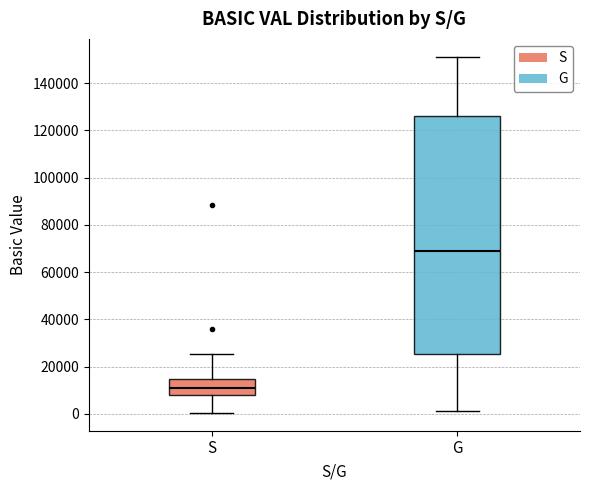

Reading left to right, transcribe this box plot: for each box, give where its median line is, the range the box spans, and where its two whiskers end, as read against the y-axis. The values are not printed on the chart, so give them approximately, as read against the axis.

S: median 10000, box 8000 to 14000, whiskers 0 to 26000
G: median 68000, box 26000 to 126000, whiskers 2000 to 152000